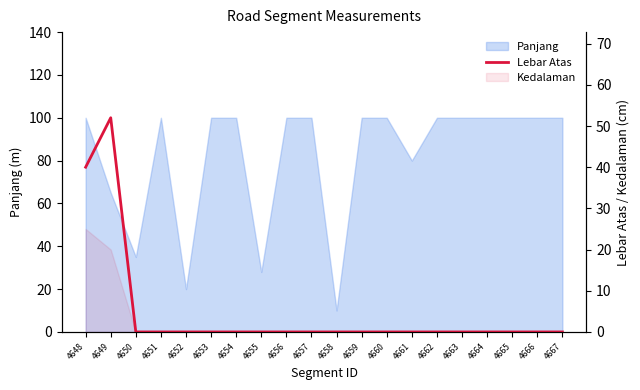

The chart shows a value of 0 at 4666. True or false?

True